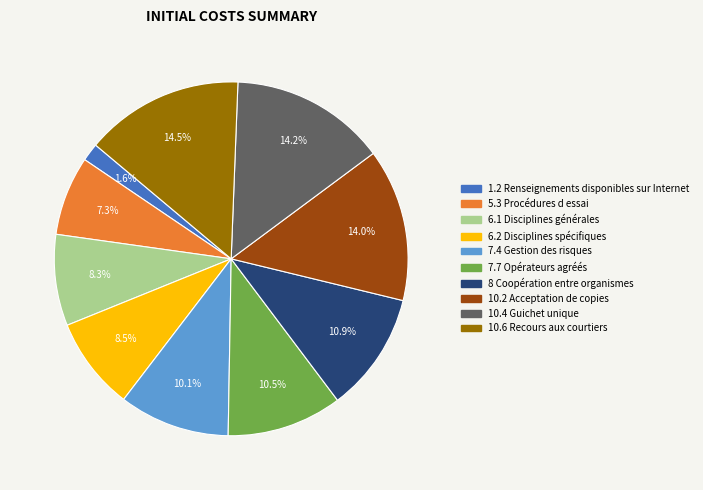

To the nearest percent, what is the difference between the 6.2 Disciplines spécifiques and 7.4 Gestion des risques slice percentages?

2%